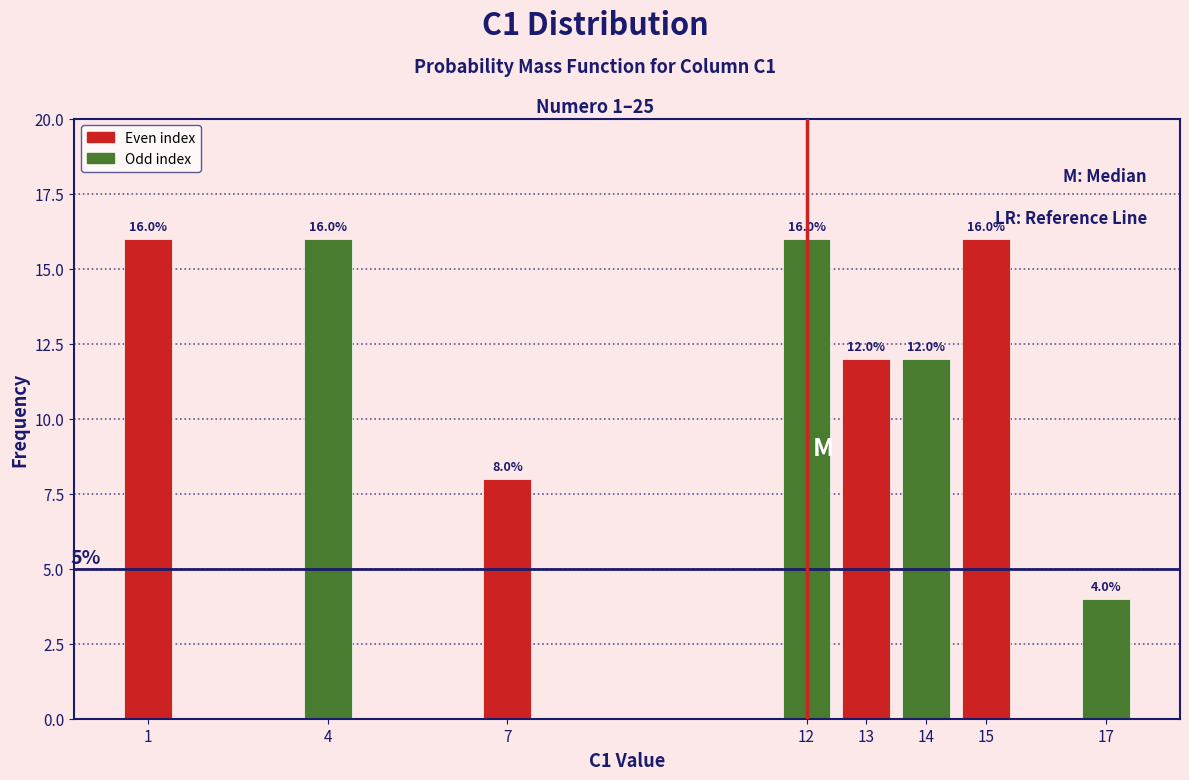

Reading left to right, extract all data points from this chart.

1=16	4=16	7=8	12=16	13=12	14=12	15=16	17=4